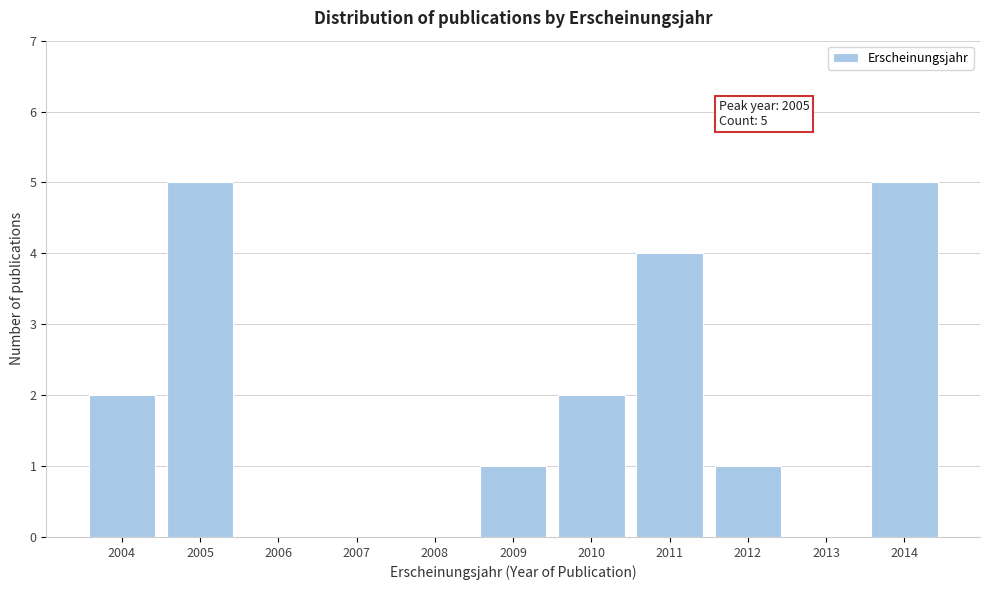

Reading left to right, what are all the values shown in this chart?

2004=2	2005=5	2006=0	2007=0	2008=0	2009=1	2010=2	2011=4	2012=1	2013=0	2014=5